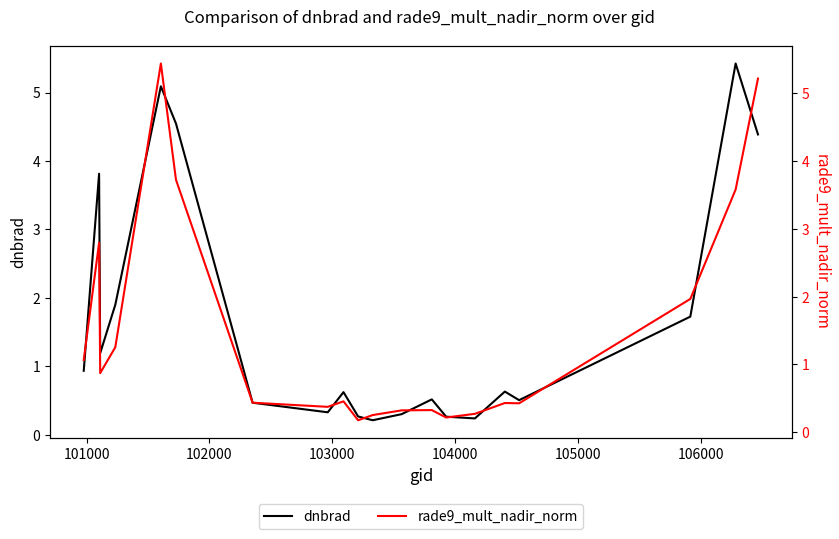

List the series in order of their peak value, highest first.

rade9_mult_nadir_norm, dnbrad